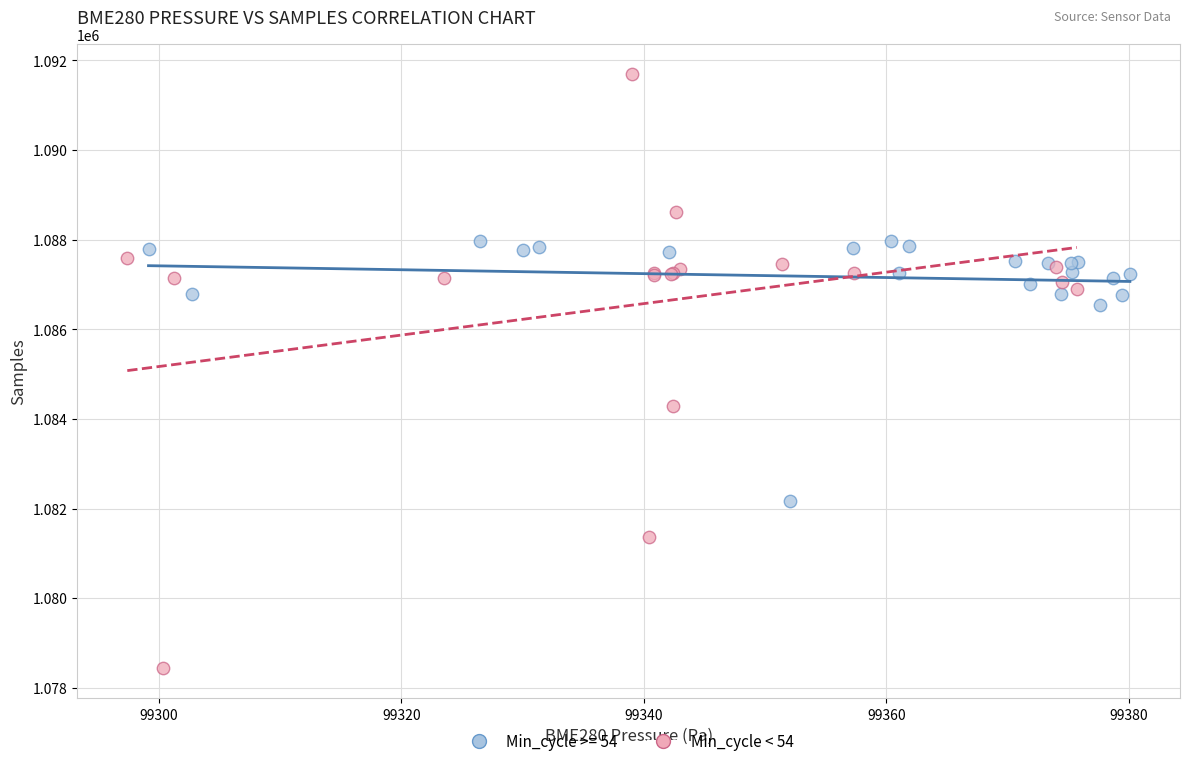

Which series has the largest Y range (max minus min)?

Min_cycle < 54